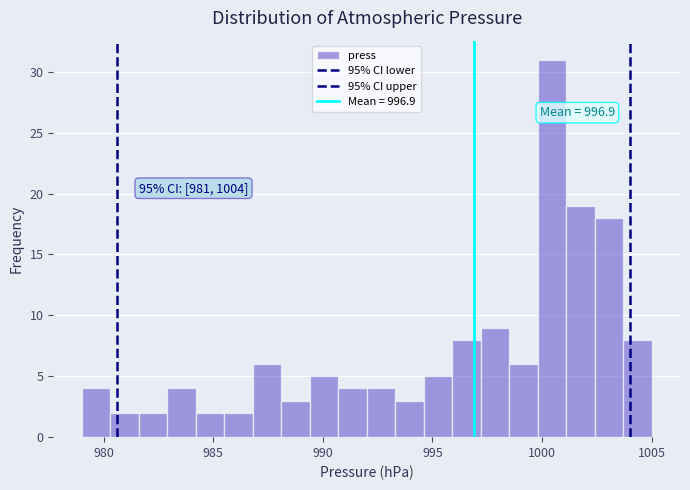

Around what value on the x-axis is the tallest bar? Give the approximate position of its centre, as read against the axis.

1000.5